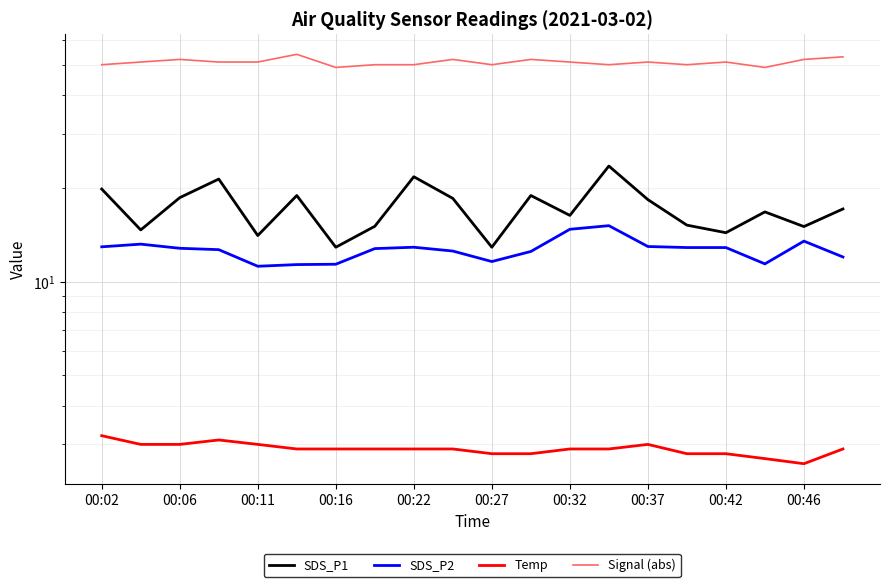

What is the average value of the Signal (abs) series?

51.0